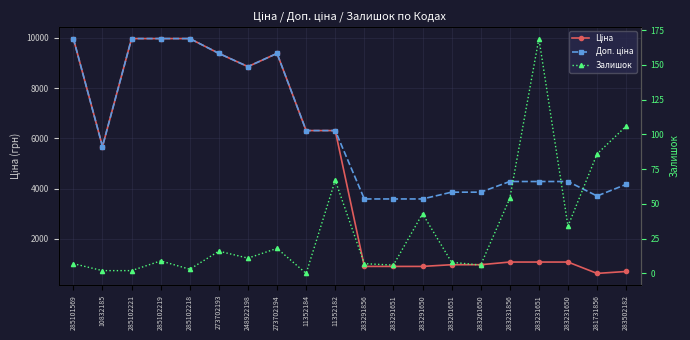

What is the difference between the Доп. ціна values at 283291856 and 11352182?

2725.2